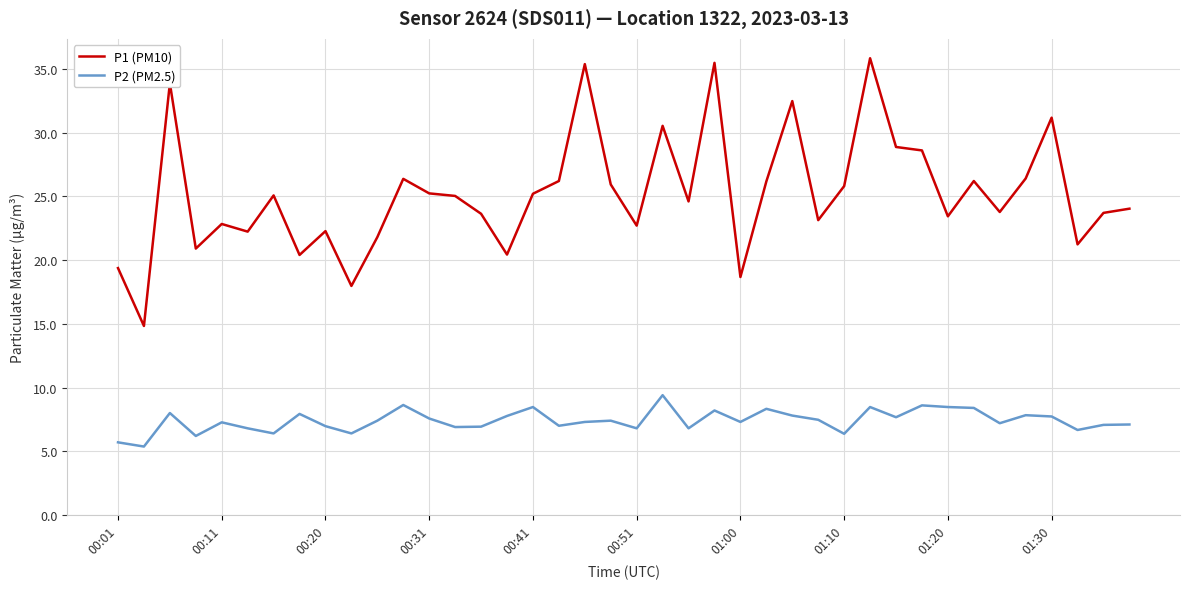

Which series has the largest range (max minus min)?

P1 (PM10)